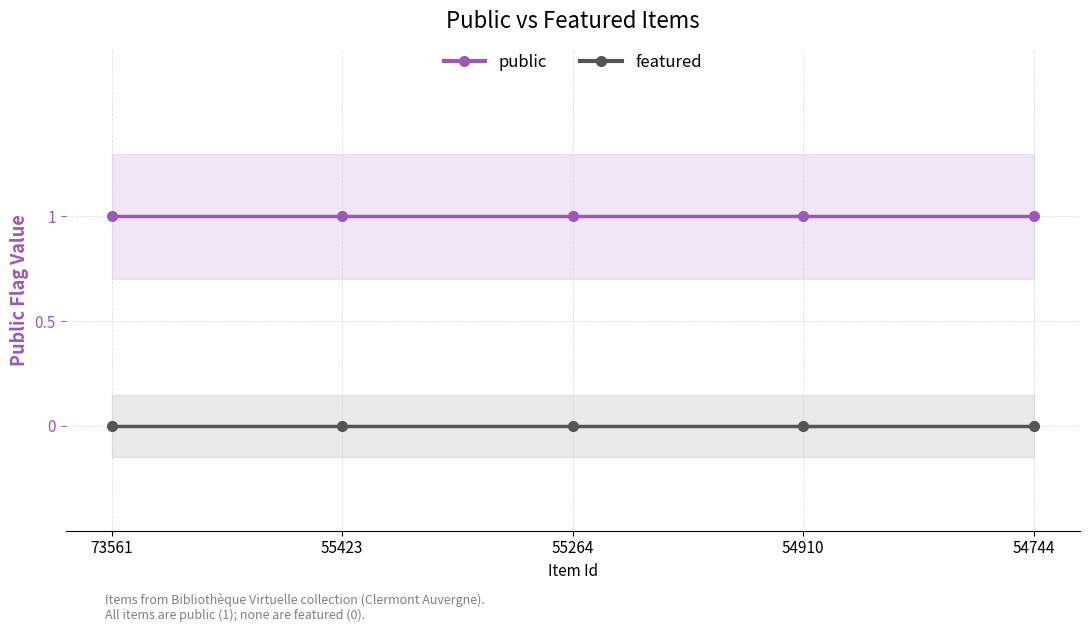

Reading left to right, extract all data points from this chart.

public: 1	1	1	1	1
featured: 0	0	0	0	0